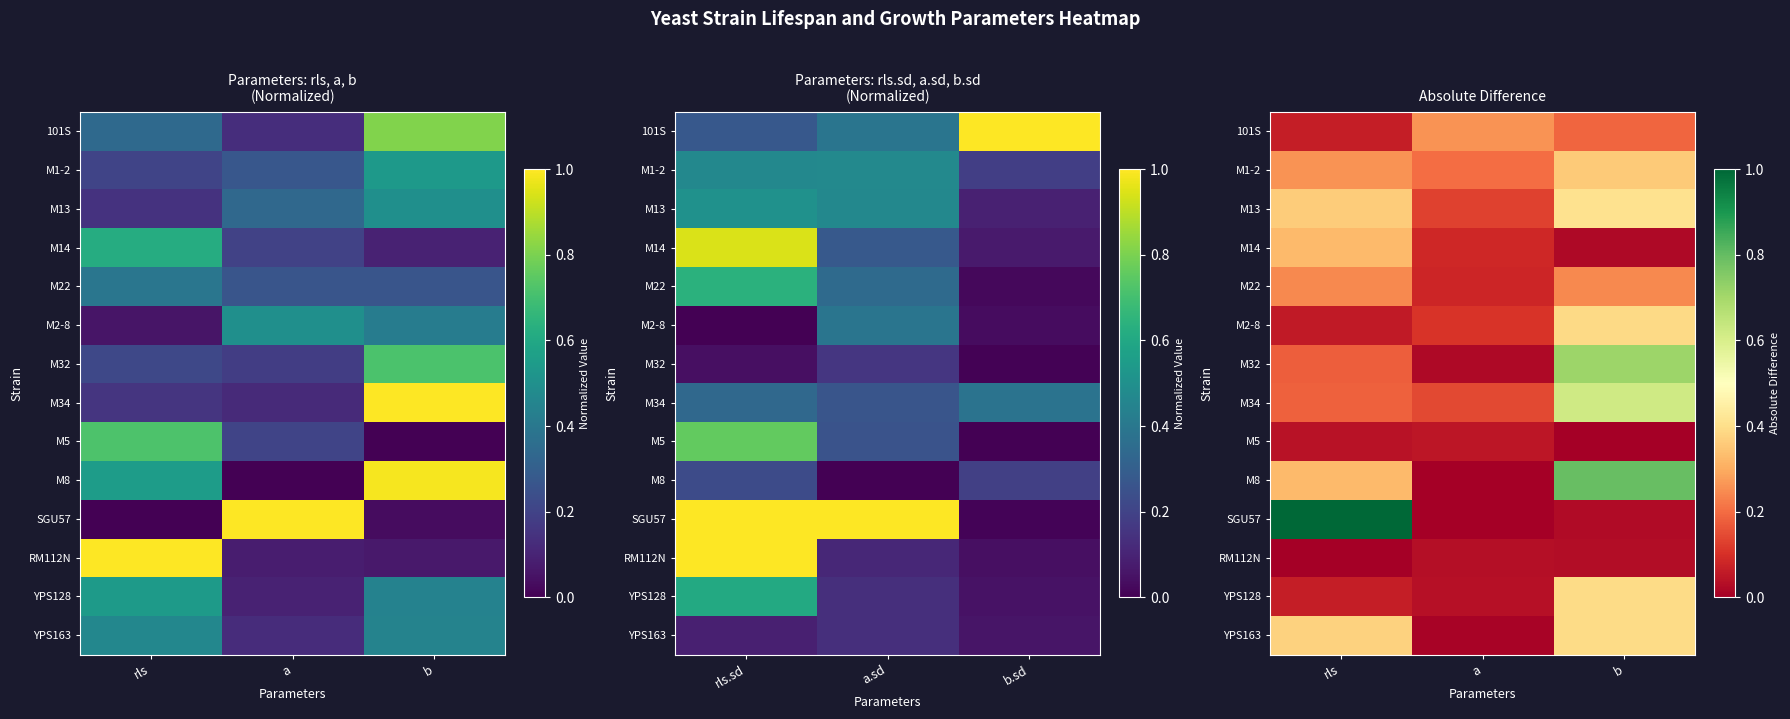

Is it true that 101S equals 0.2 at b?

True